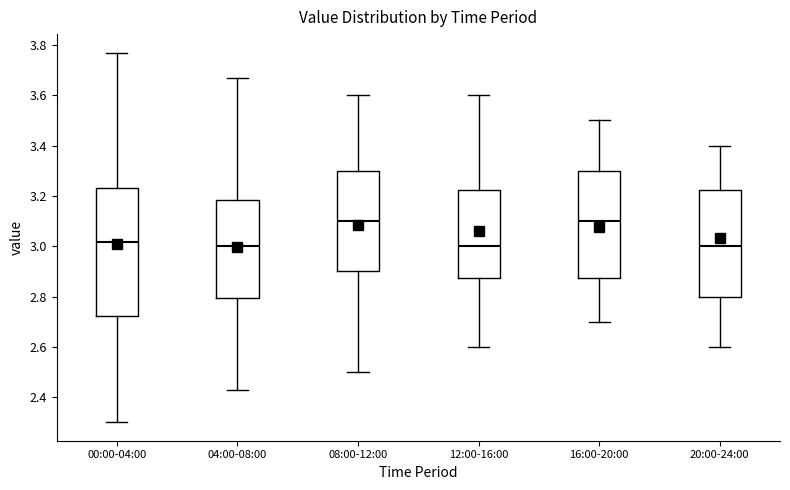

Reading left to right, read every box against the y-axis: the position of its median line, the range the box covers, and the ends of its whiskers. The values are not printed on the chart, so give them approximately, as read against the axis.

00:00-04:00: median 3.02, box 2.72 to 3.24, whiskers 2.30 to 3.78
04:00-08:00: median 3.00, box 2.80 to 3.18, whiskers 2.44 to 3.68
08:00-12:00: median 3.10, box 2.90 to 3.30, whiskers 2.50 to 3.60
12:00-16:00: median 3.00, box 2.88 to 3.22, whiskers 2.60 to 3.60
16:00-20:00: median 3.10, box 2.88 to 3.30, whiskers 2.70 to 3.50
20:00-24:00: median 3.00, box 2.80 to 3.22, whiskers 2.60 to 3.40